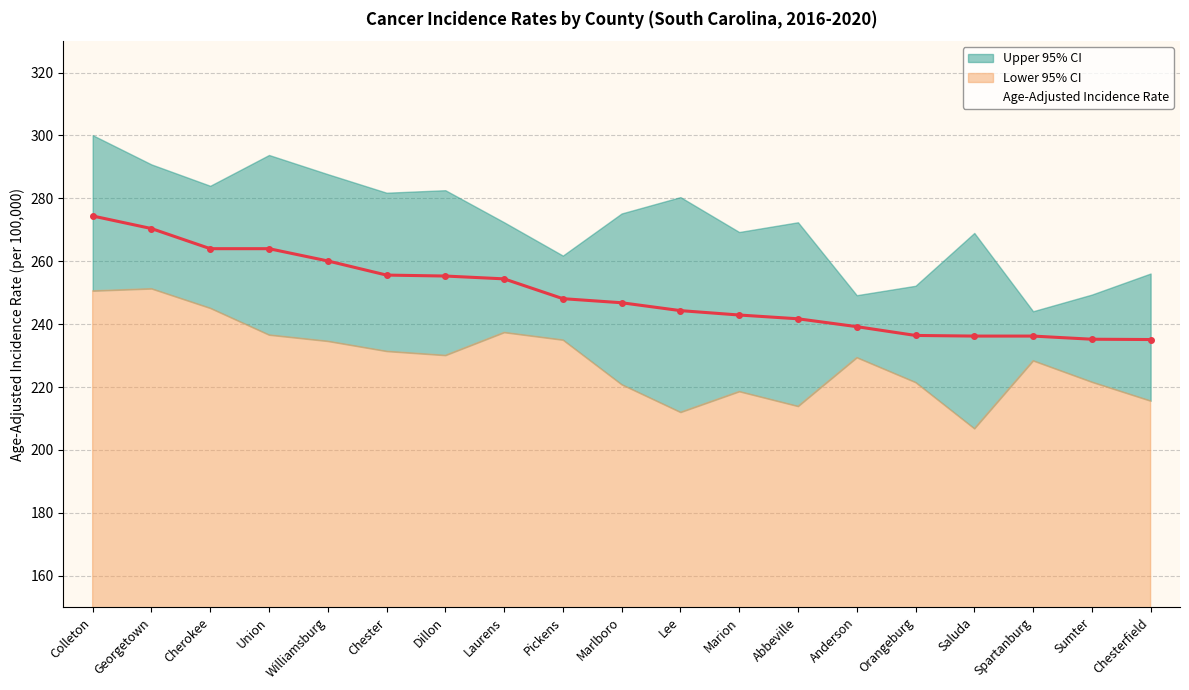

At which label does the data first exceed 246?

Colleton